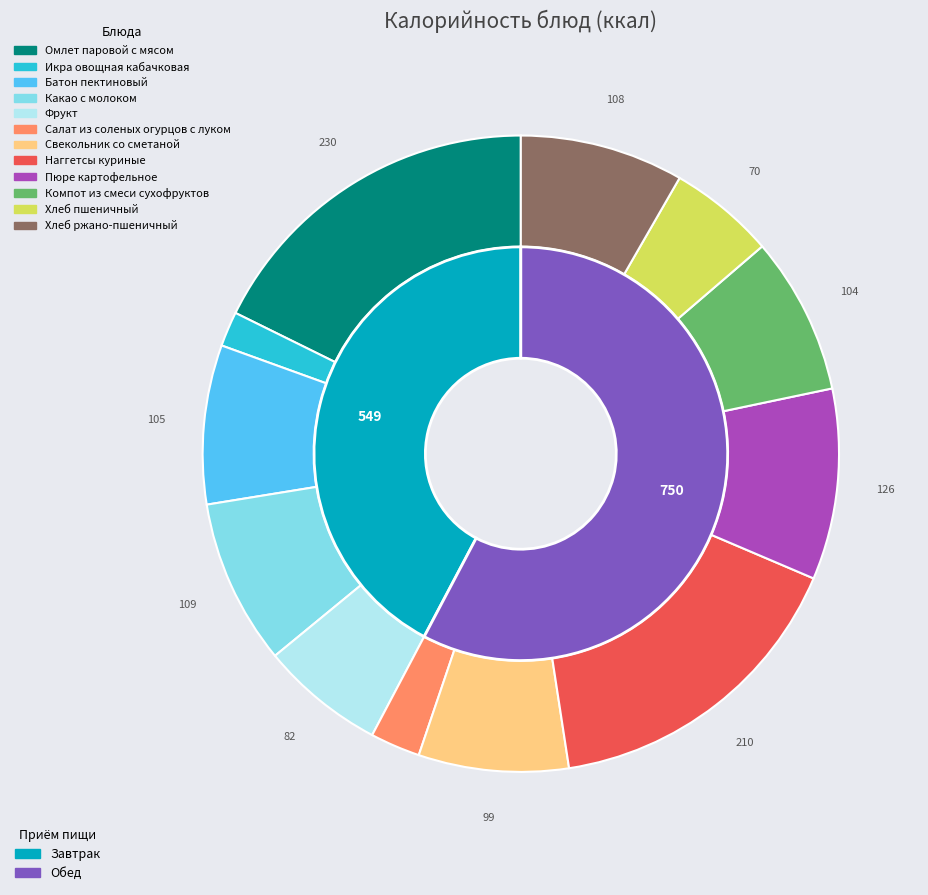

Is it true that Хлеб пшеничный is 5% of the pie?

True